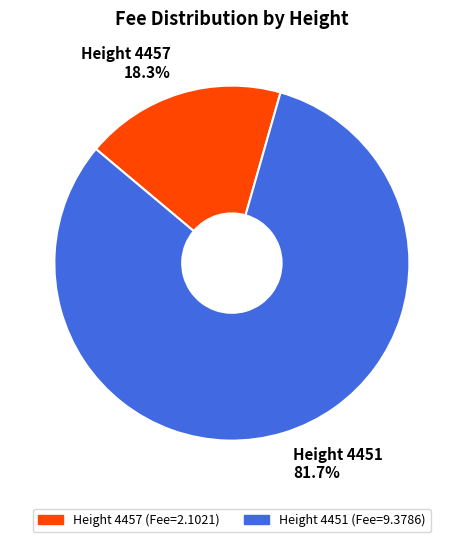

Which slice is the smallest?

Height 4457 18.3%